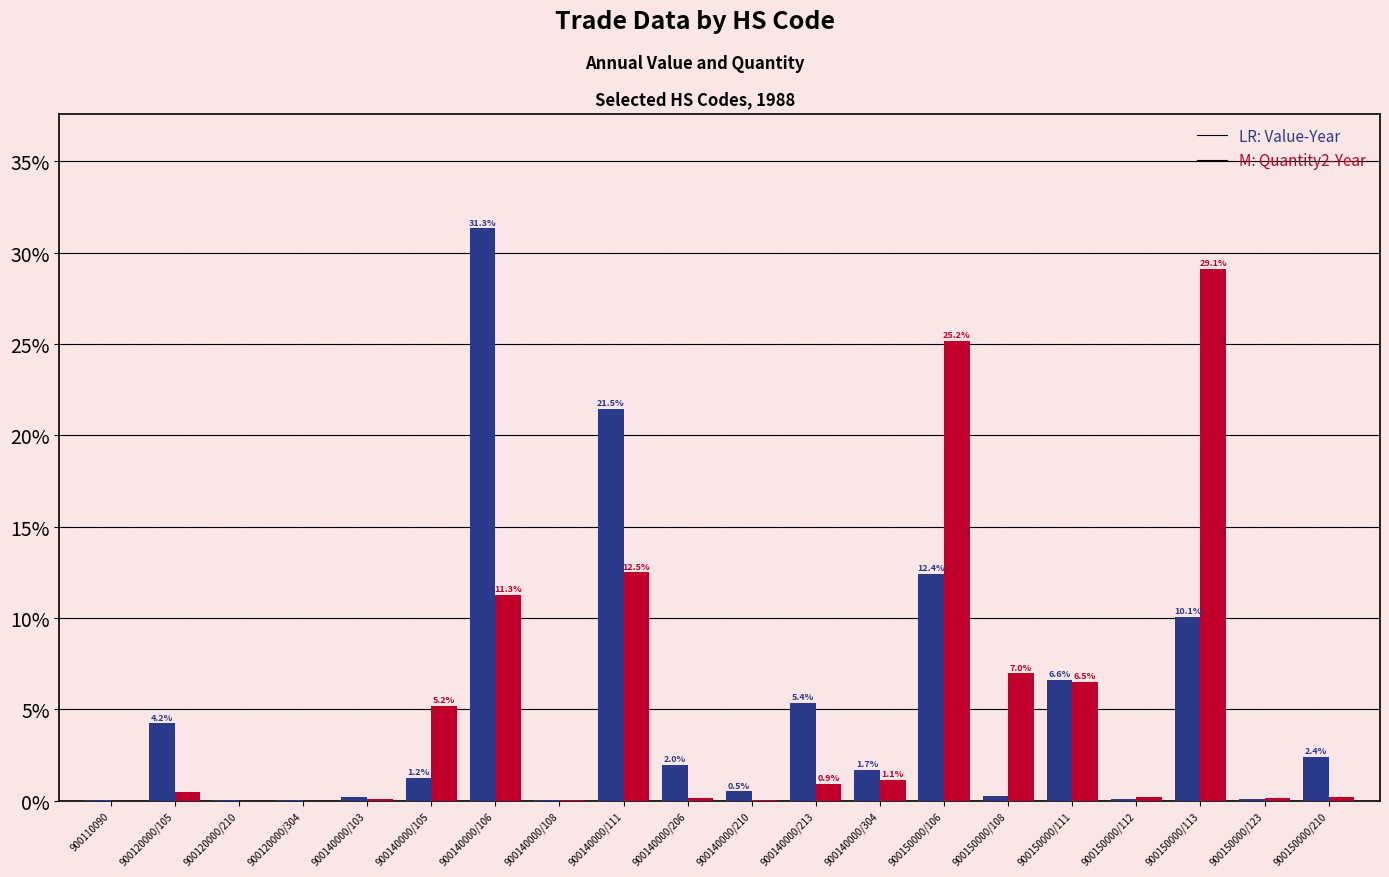

Which label corresponds to the largest value in the chart?

900140000/106